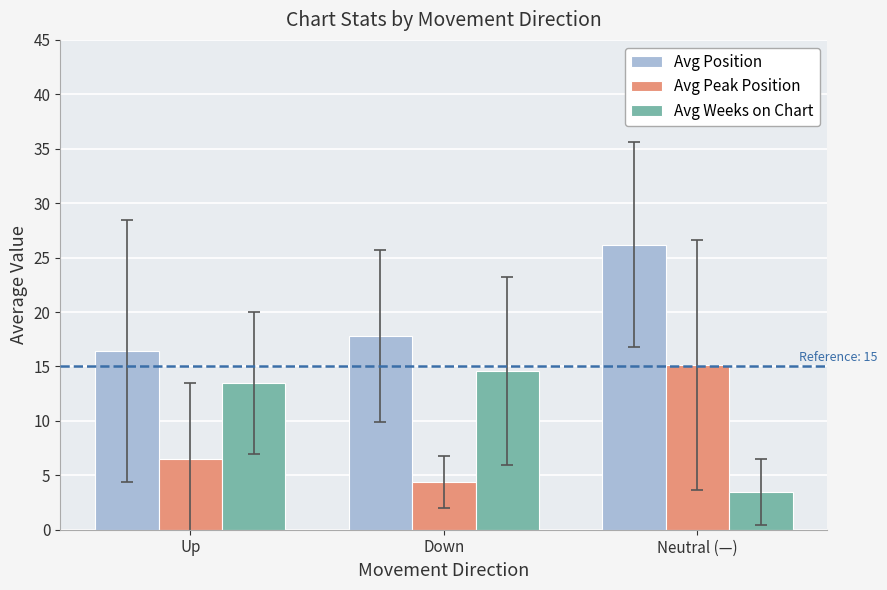

At which label is Avg Weeks on Chart closest to 9?

Up